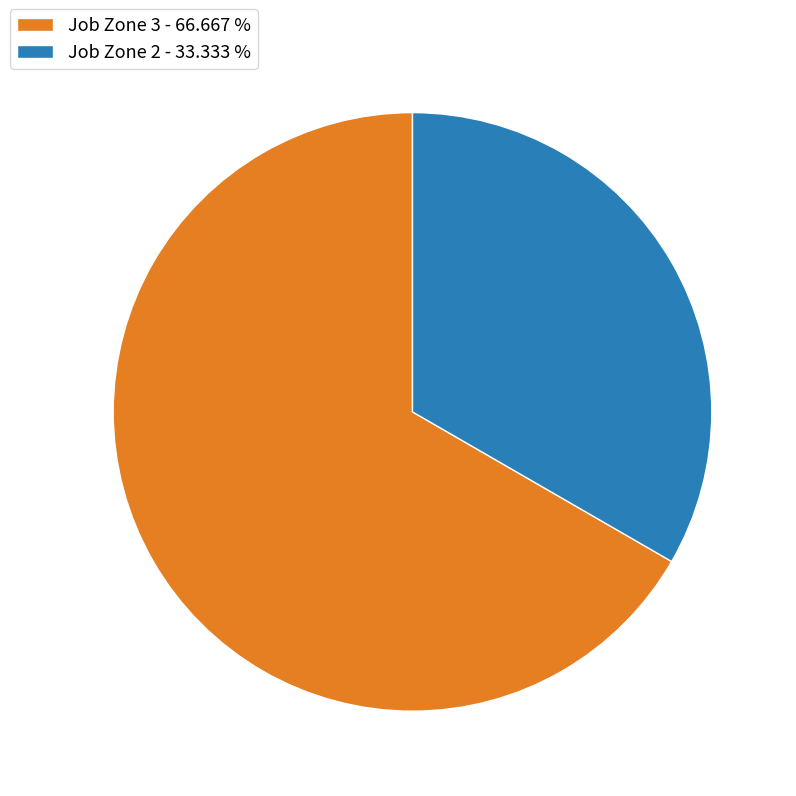

Is there any slice that represents more than half of the pie?

Yes